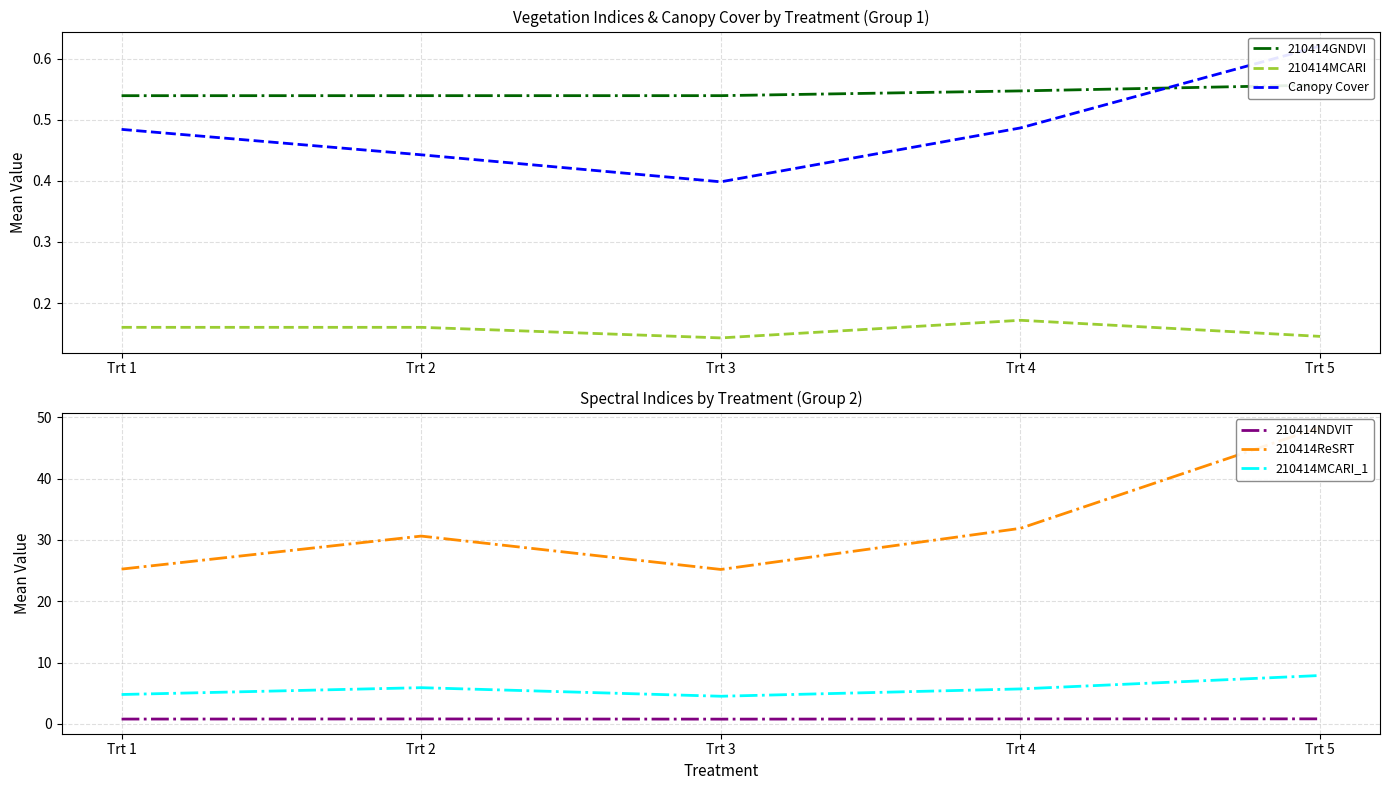

Reading left to right, extract all data points from this chart.

210414GNDVI: Trt 1=0.5	Trt 2=0.5	Trt 3=0.5	Trt 4=0.5	Trt 5=0.6
210414MCARI: Trt 1=0.2	Trt 2=0.2	Trt 3=0.1	Trt 4=0.2	Trt 5=0.1
Canopy Cover: Trt 1=0.5	Trt 2=0.4	Trt 3=0.4	Trt 4=0.5	Trt 5=0.6
210414NDVIT: Trt 1=0.8	Trt 2=0.8	Trt 3=0.8	Trt 4=0.8	Trt 5=0.8
210414ReSRT: Trt 1=25.3	Trt 2=30.6	Trt 3=25.2	Trt 4=31.9	Trt 5=48.4
210414MCARI_1: Trt 1=4.8	Trt 2=5.9	Trt 3=4.5	Trt 4=5.7	Trt 5=7.9